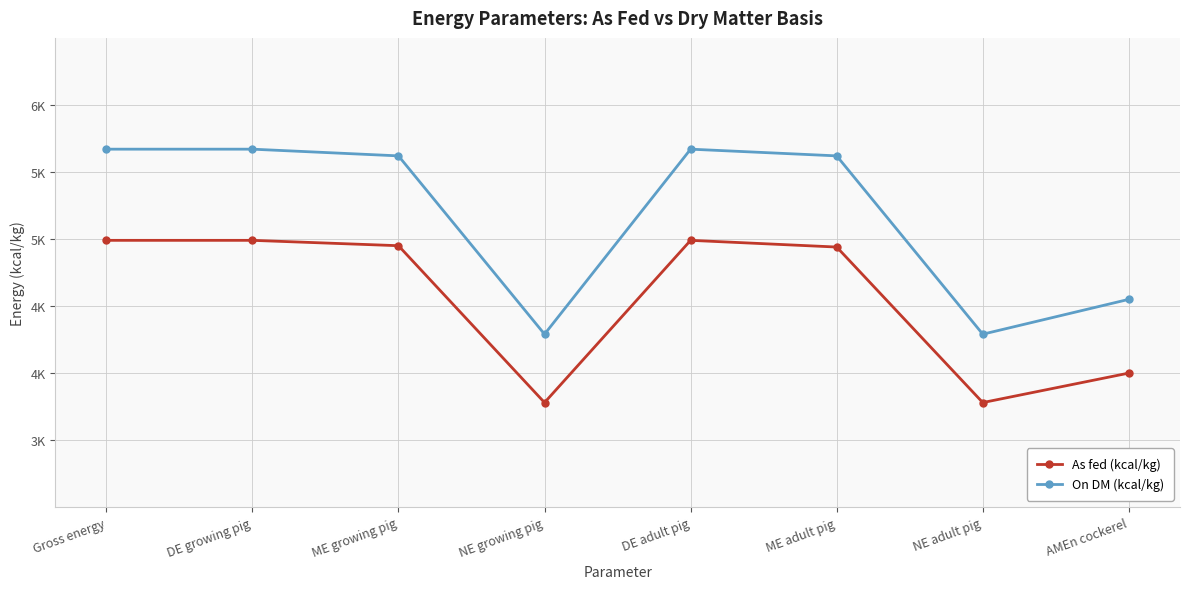

What is the label of the 5th point from the left?

DE adult pig